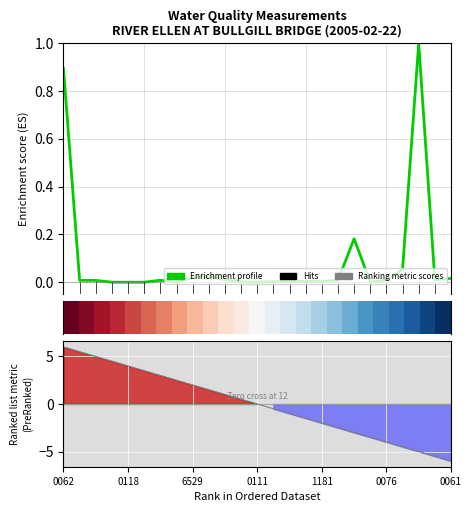

At how many categories does at least one series exceed 0?

24